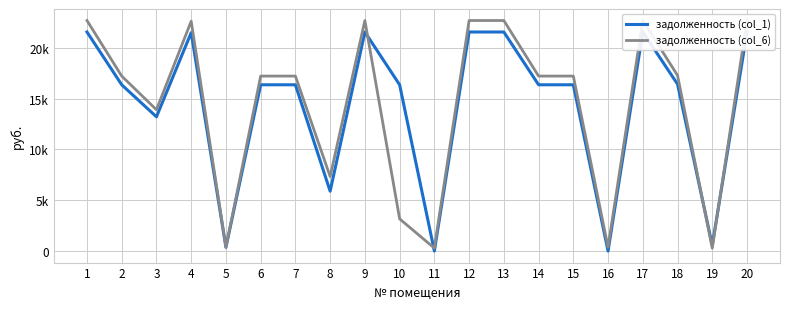

What is the value of the задолженность (col_1) point at the 19th from the left?

571.9